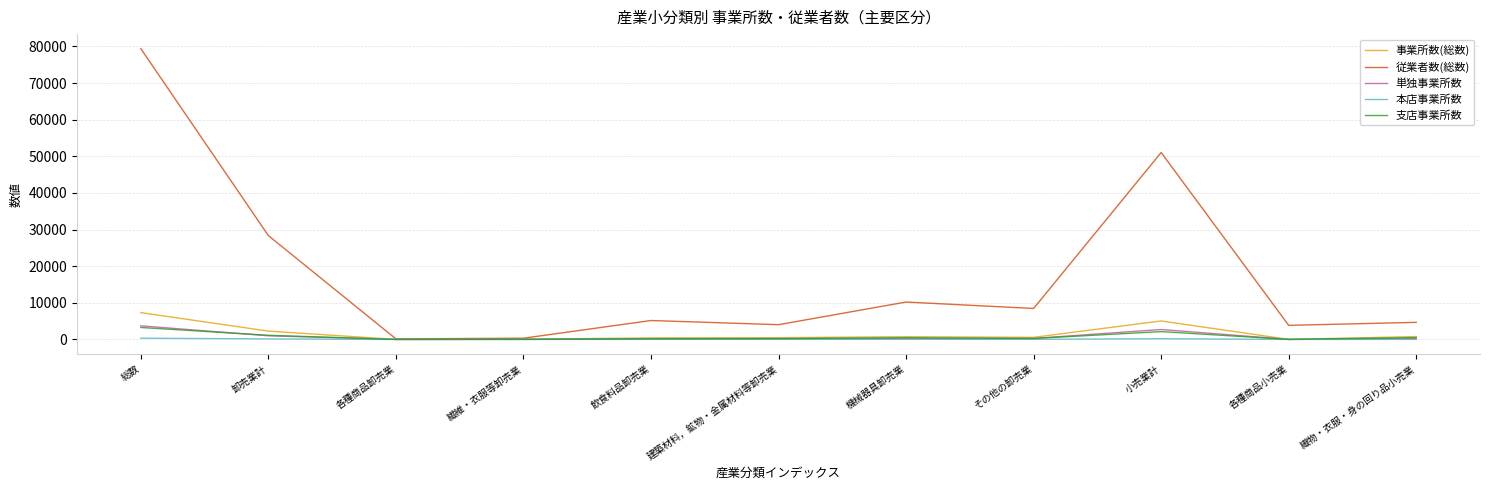

Which series has the widest spread of values?

従業者数(総数)